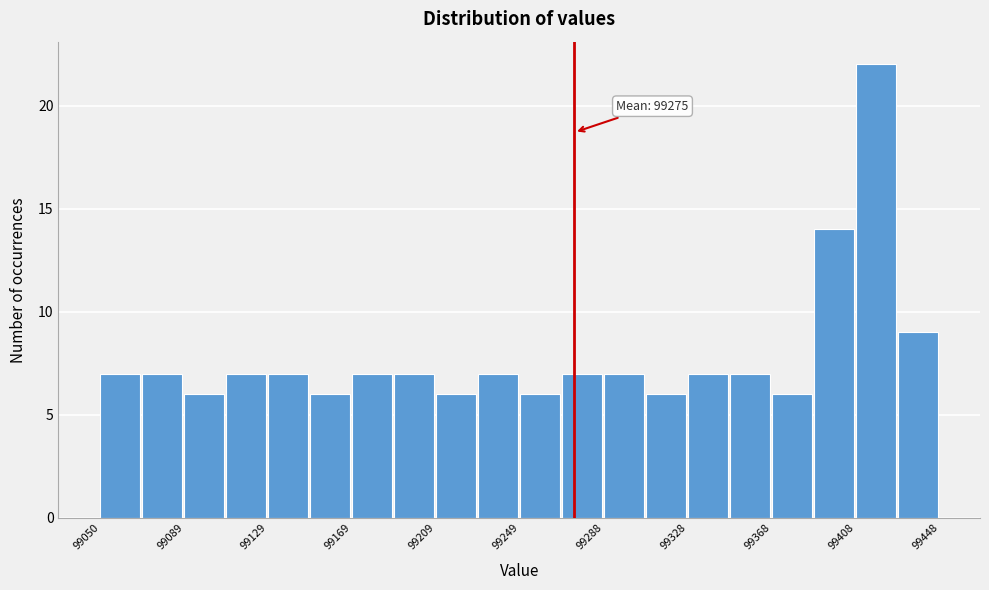

Read against the x-axis, roughly where is the centre of the tallest bar?

99420